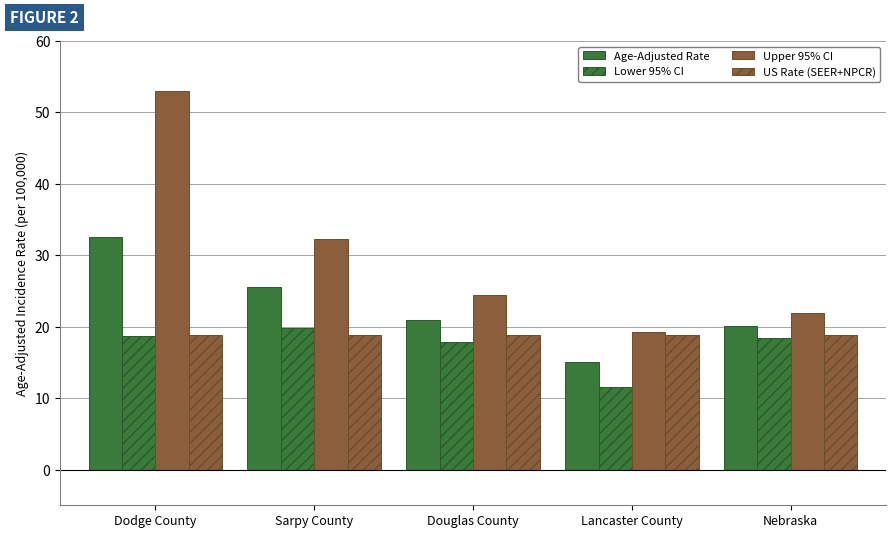

How many series are shown in this chart?

4